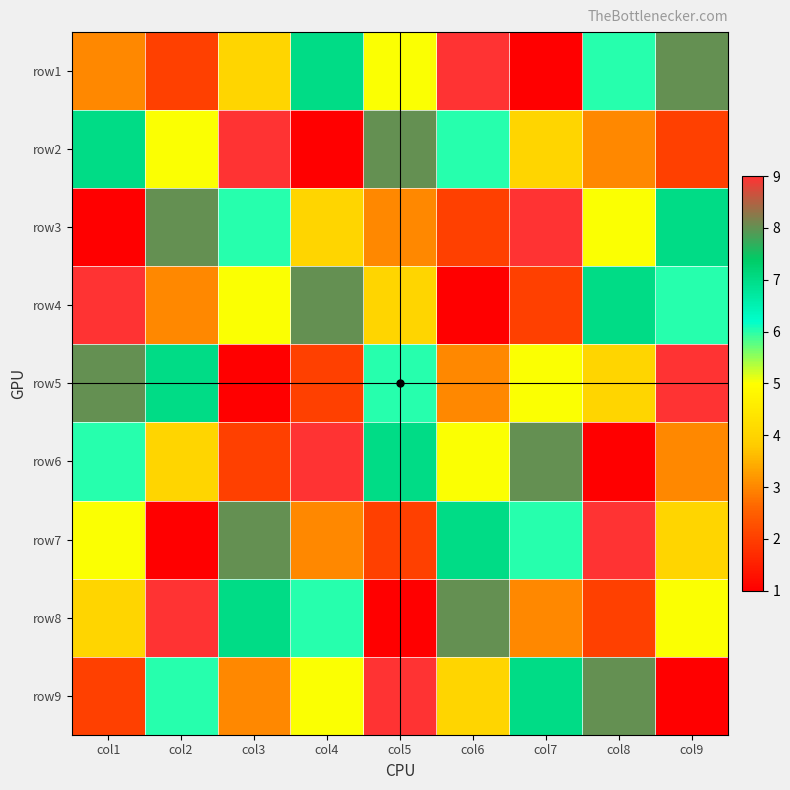

Rank the series at col5 from lowest to highest value.

row8, row7, row3, row4, row1, row5, row6, row2, row9